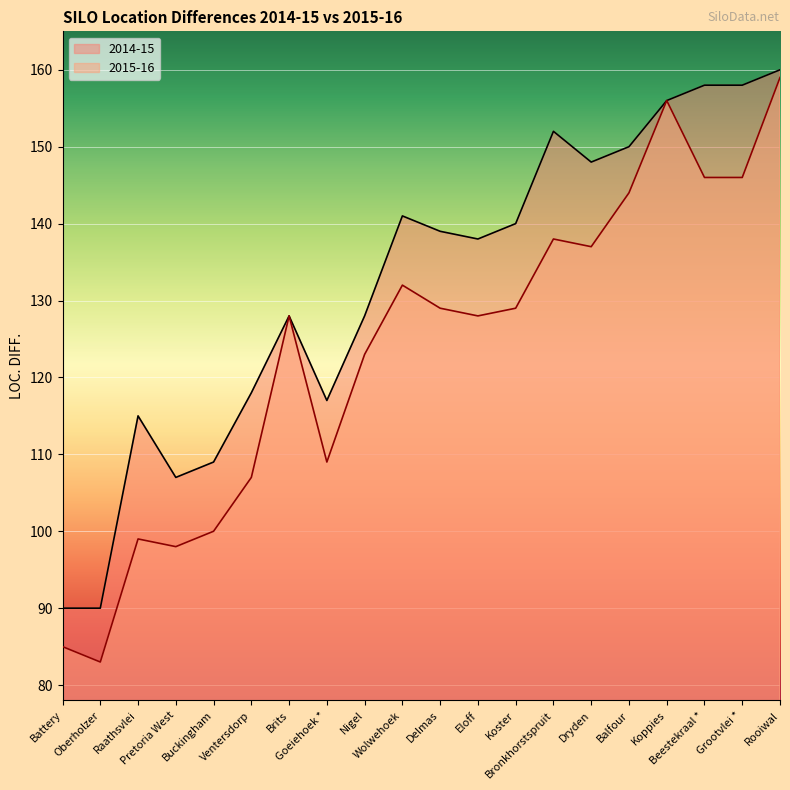

Reading left to right, list all the values displayed in this chart.

2014-15: 90	90	115	107	109	118	128	117	128	141	139	138	140	152	148	150	156	158	158	160
2015-16: 85	83	99	98	100	107	128	109	123	132	129	128	129	138	137	144	156	146	146	159